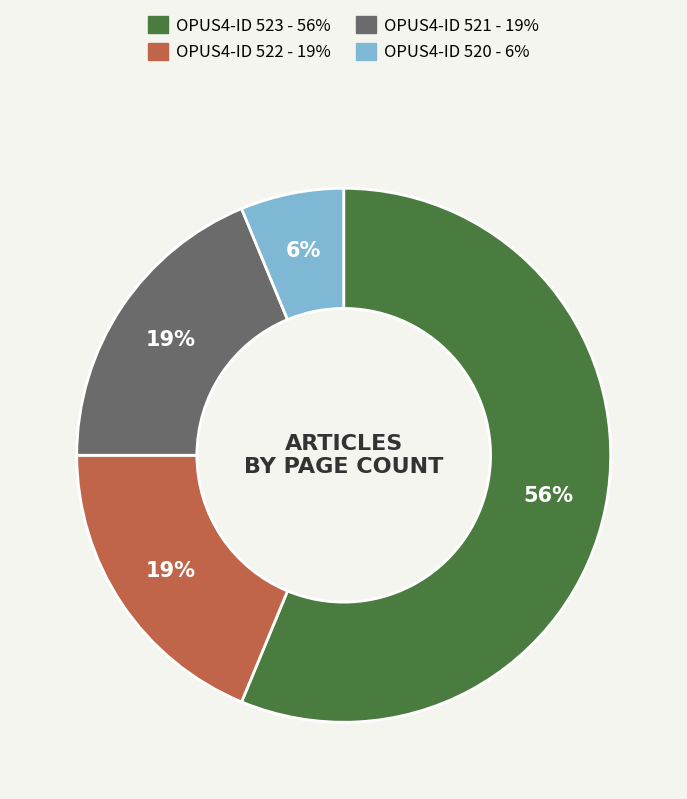

How many segments does this pie chart have?

4